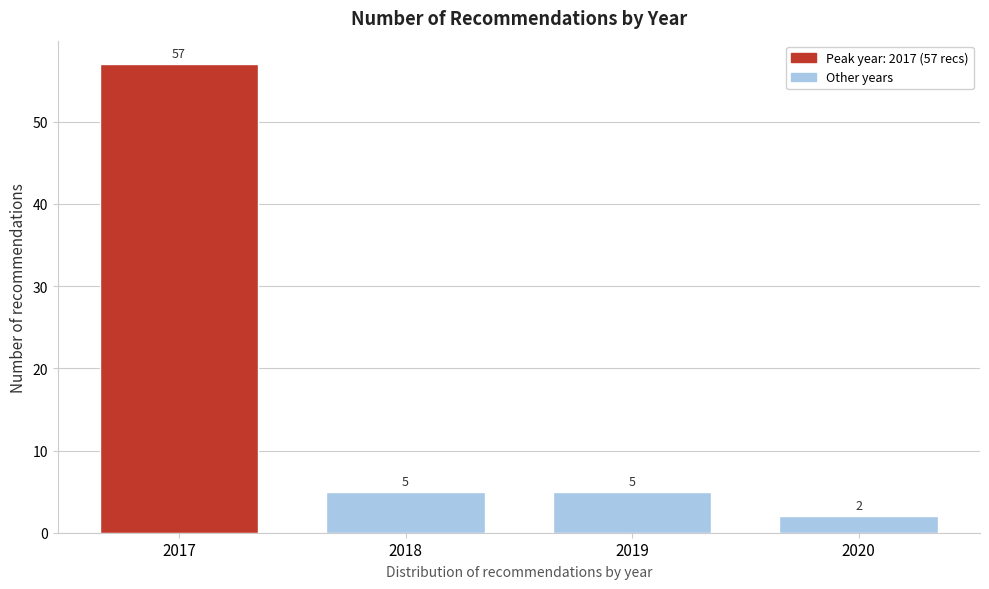

Reading left to right, extract all data points from this chart.

57	5	5	2